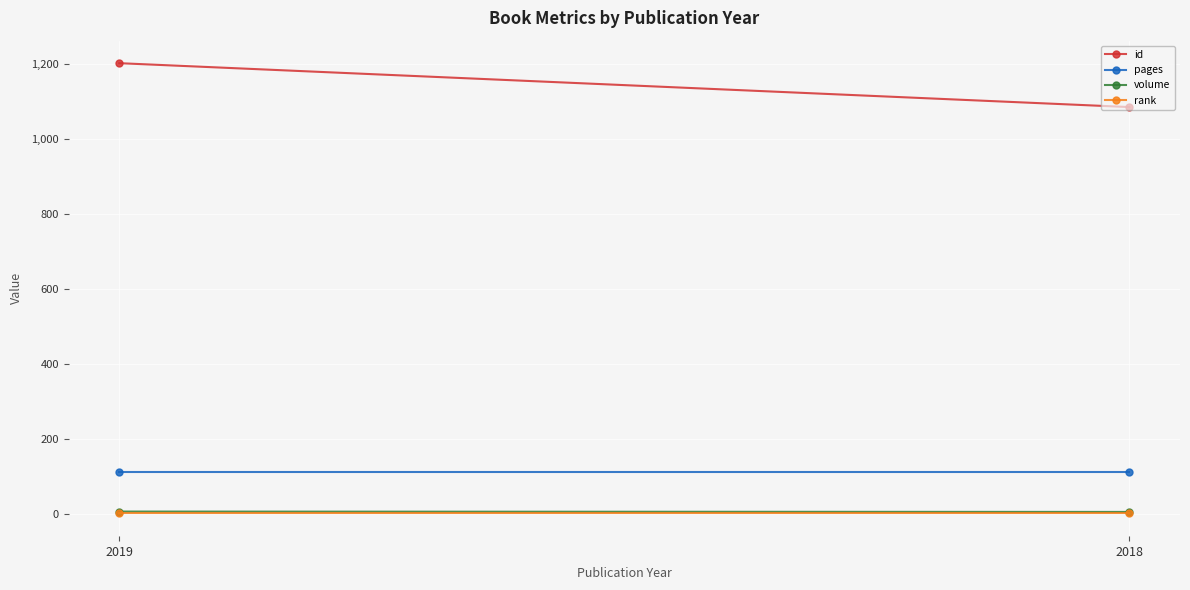

The pages series shows 149 at 2018. True or false?

False